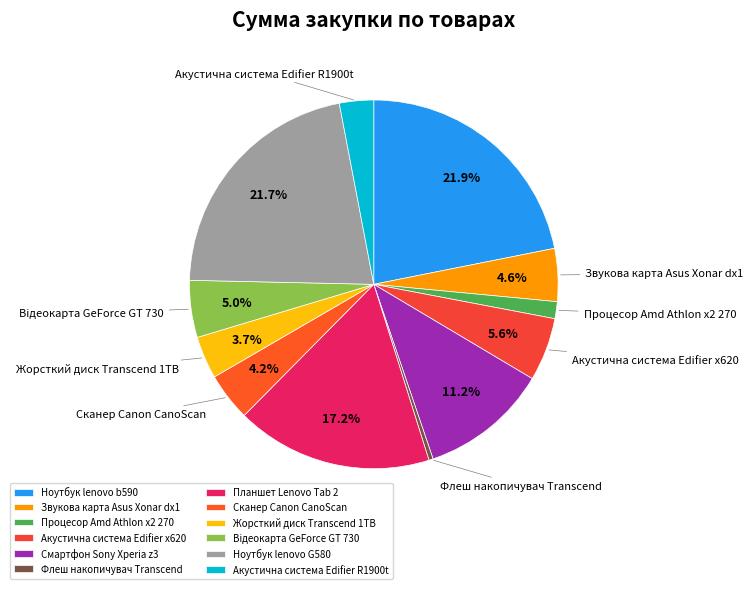

Rank the categories by value from lowest to highest.

Флеш накопичувач Transcend Jetflash, Процесор Amd Athlon x2 270, Акустична система Edifier R1900t, Зовнiшнiй Жорсткий диск Transcend 1TB, Сканер Canon CanoScan LIDE 120, Звукова карта Asus Xonar dx1, Вiдеокарта Asus PCI-Ex GeForce GT 730, Акустична система Edifier x620, Смартфон Sony Xperia z3, Планшет Lenovo Tab 2, Ноутбук lenovo G580, Ноутбук lenovo b590